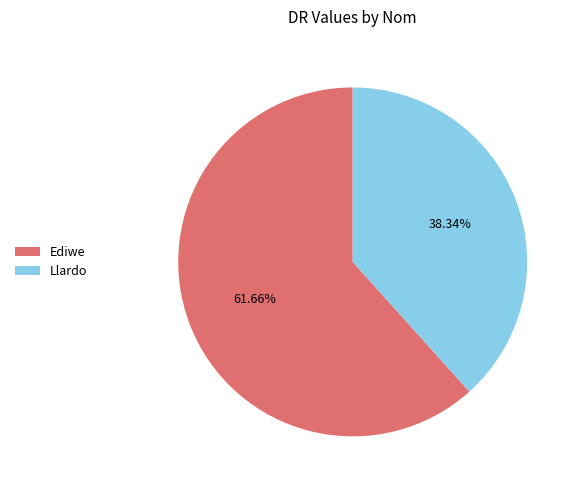

What percentage do Ediwe and Llardo together represent?

100.0%